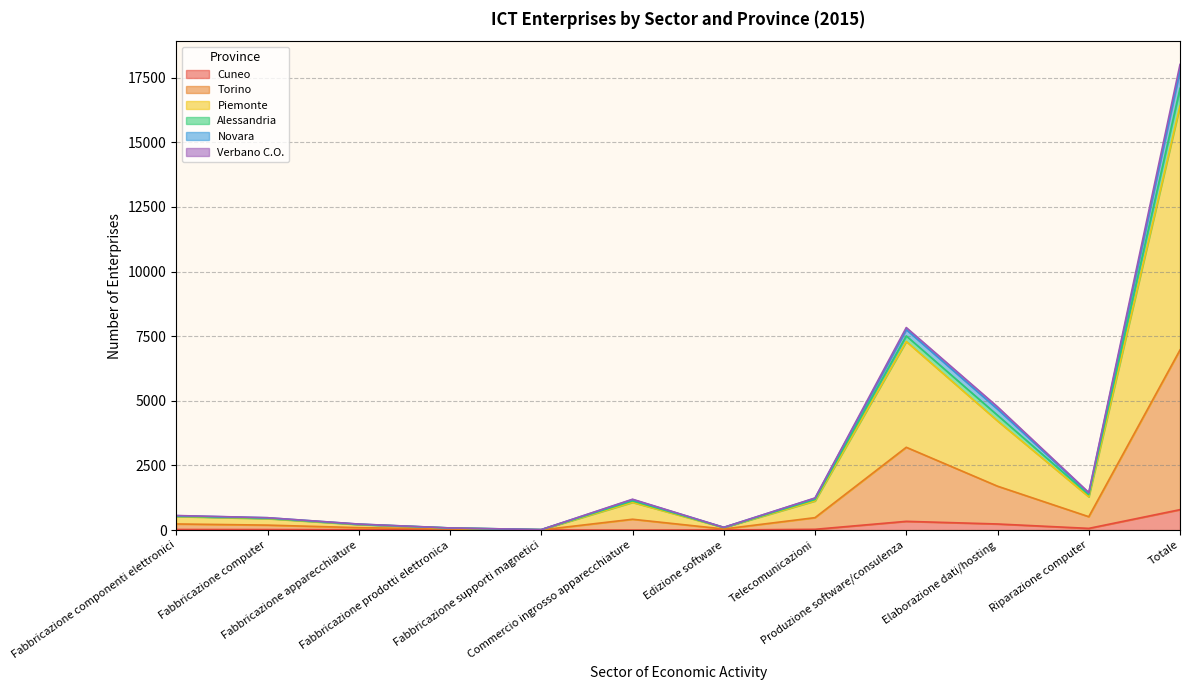

Is the value of Cuneo at Produzione software/consulenza greater than the value of Verbano C.O. at Edizione software?

Yes